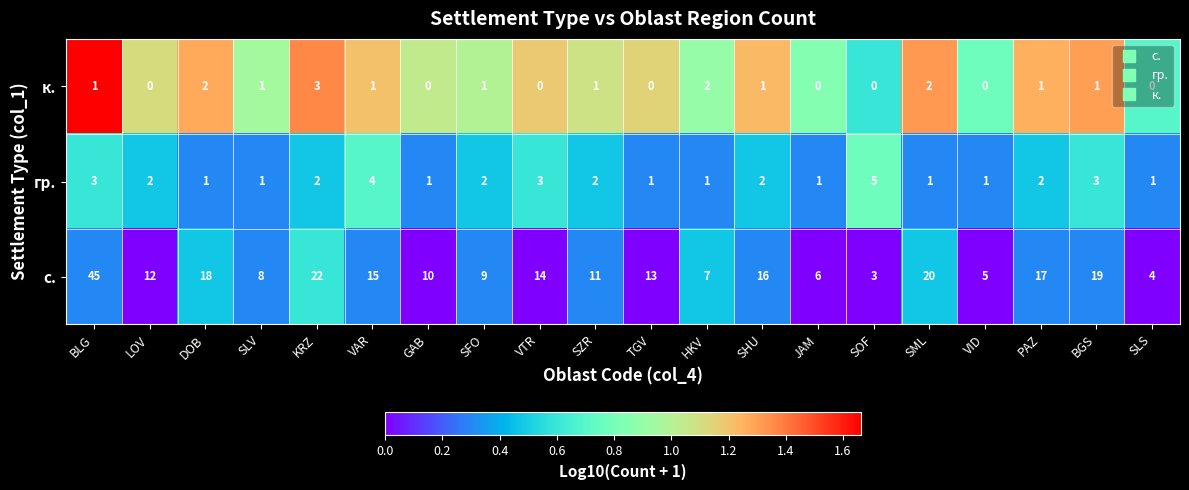

What is the spread (max minus min) of values at LOV?

12